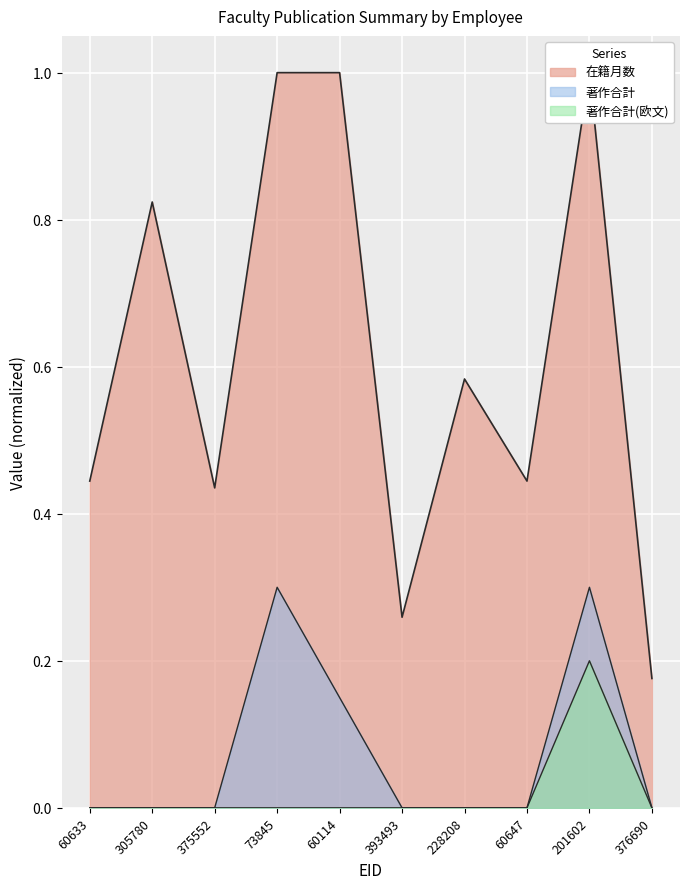

True or false: 在籍月数 has a value of 1.2 at 305780.

False